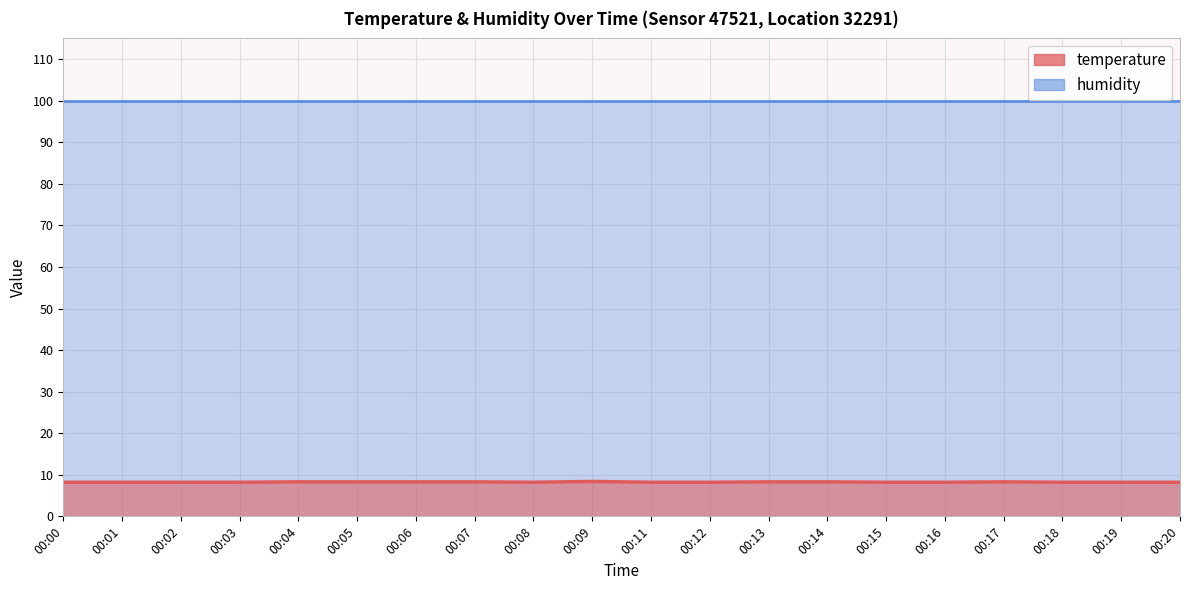

Which label corresponds to the smallest value in the chart?

00:00